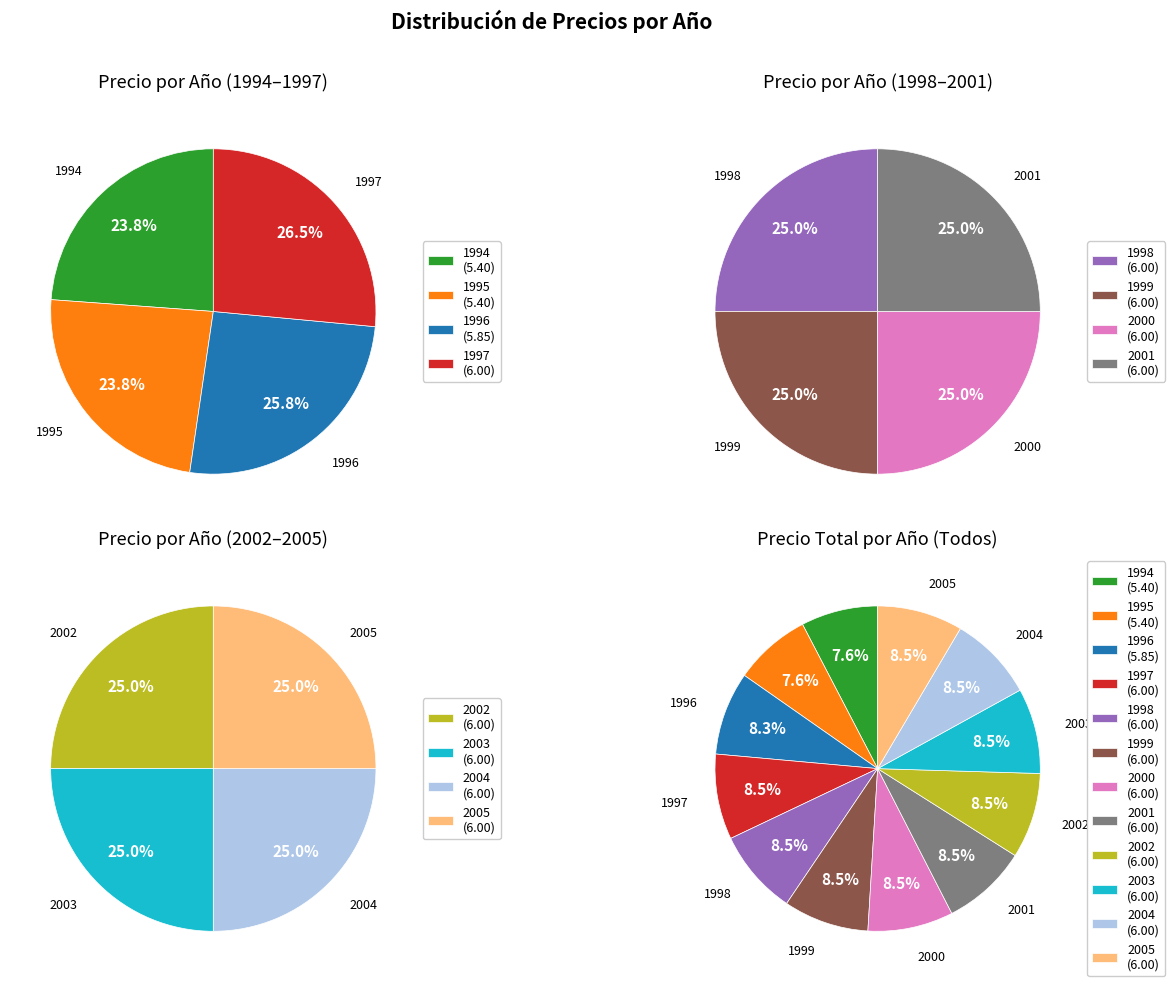

True or false: 2005 accounts for 22% of the total.

False